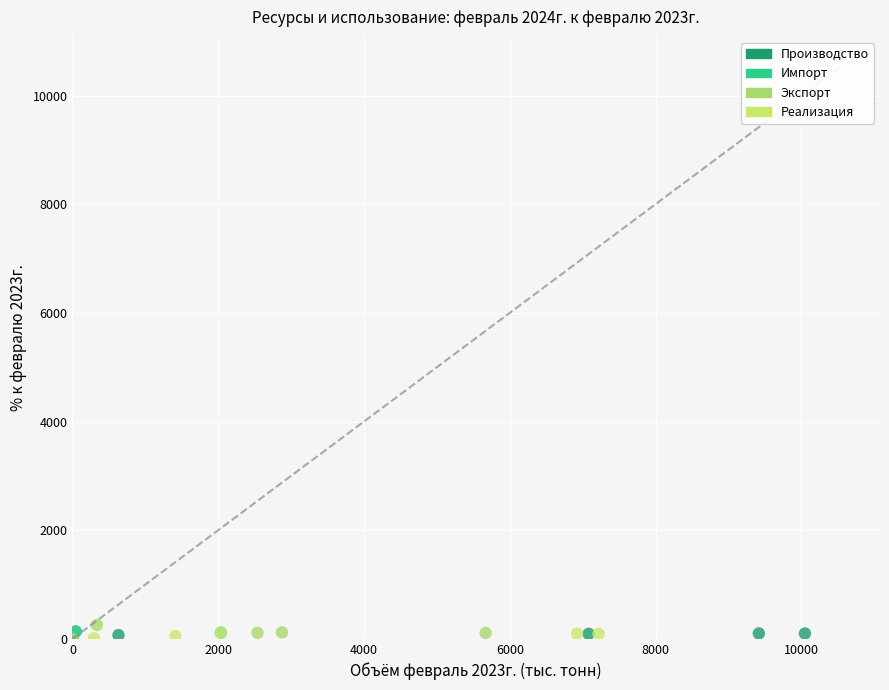

Which series contains the highest Y value?

Экспорт